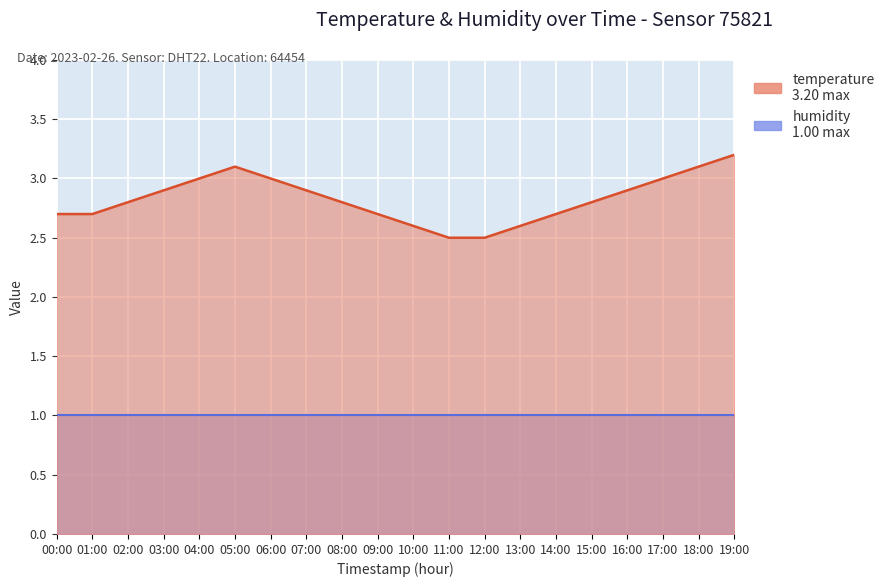

What is the difference between the maximum and minimum values?

0.7